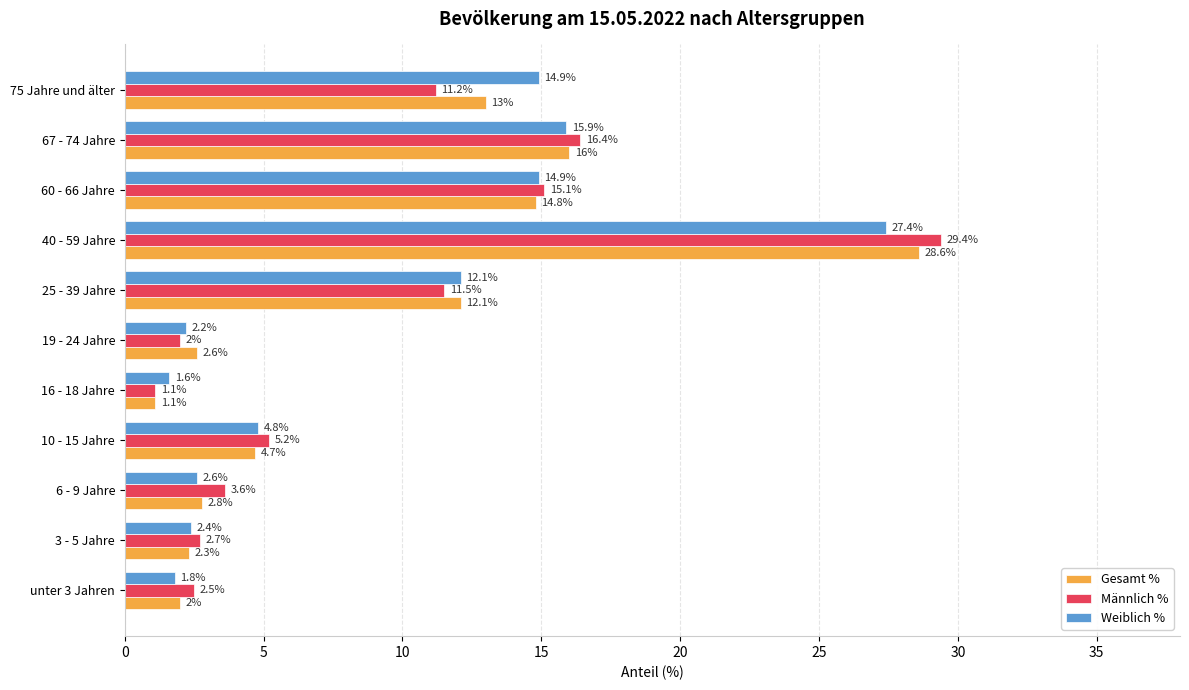

What is the average value of the Männlich % series?

9.2